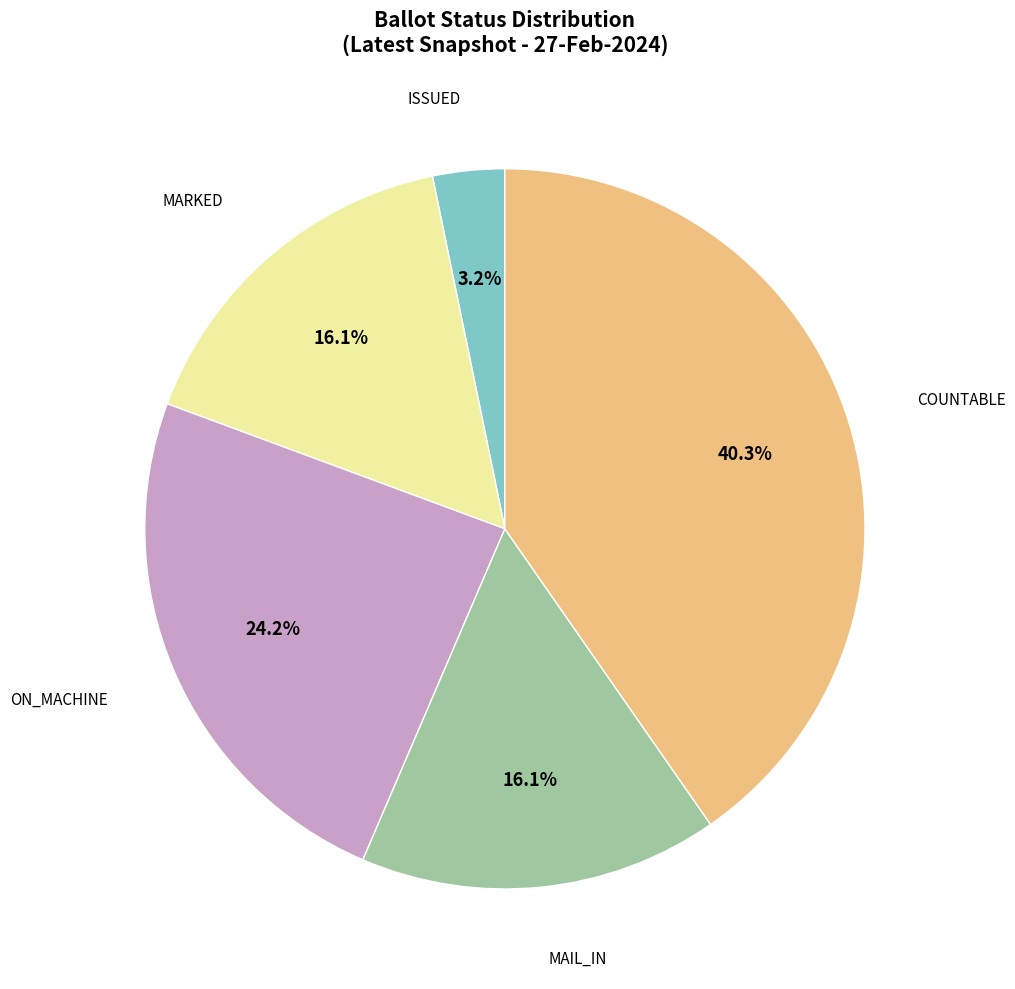

Does any single category account for the majority?

No